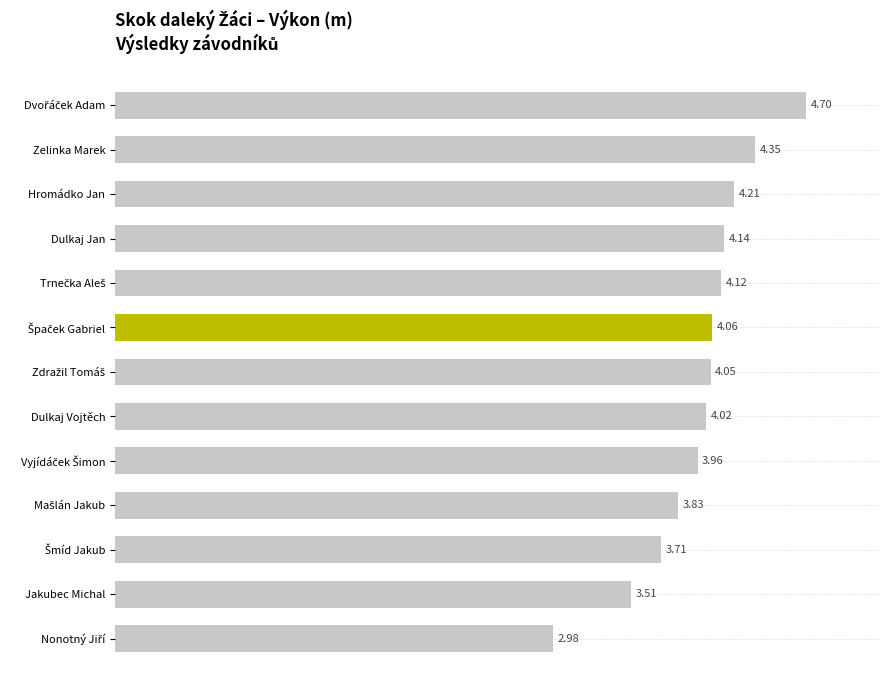

What is the label of the 2nd bar from the bottom?

Jakubec Michal